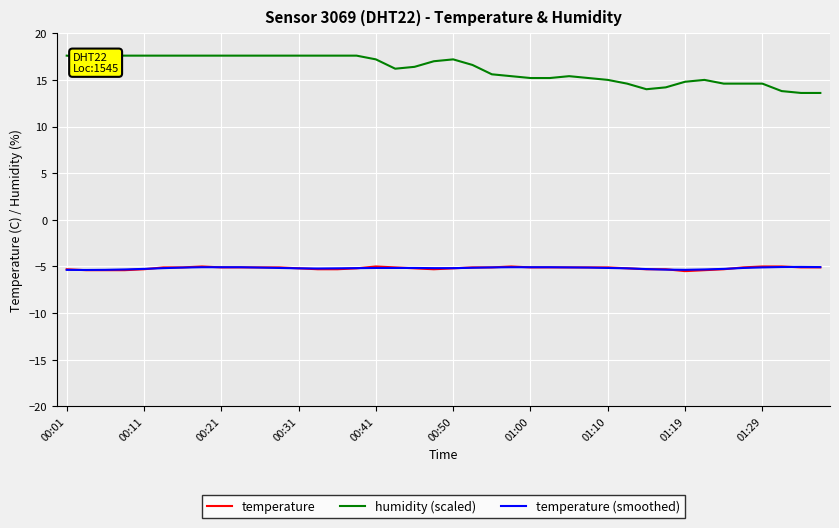

How many series are shown in this chart?

3